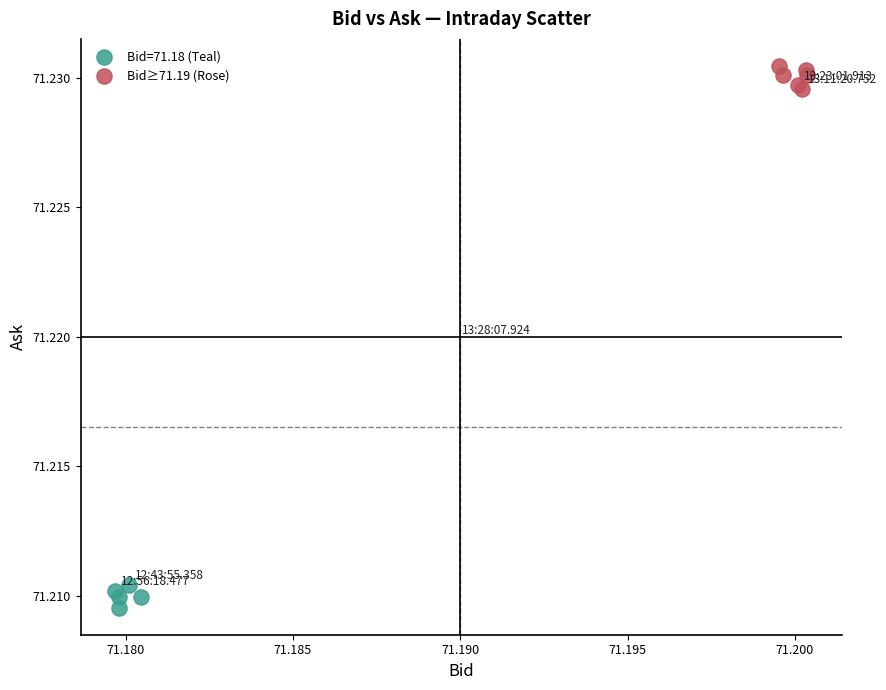

Which series reaches the maximum Y coordinate?

Bid≥71.19 (Rose)